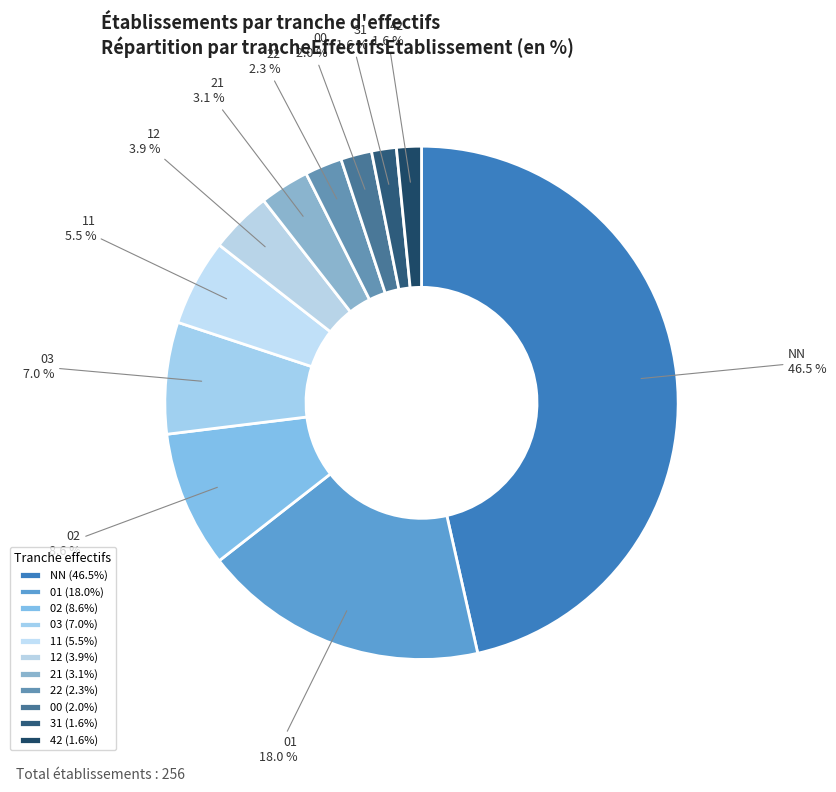

Which slice is the largest?

NN